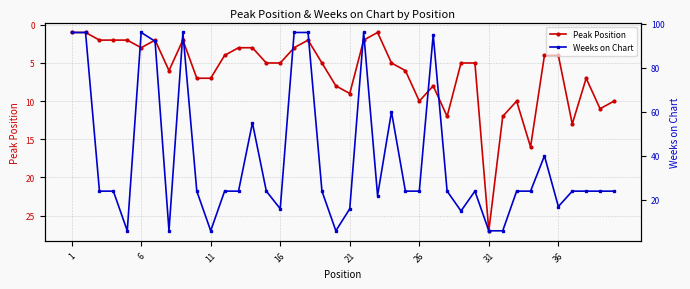

How many interior local peaks does the Weeks on Chart series have?

8